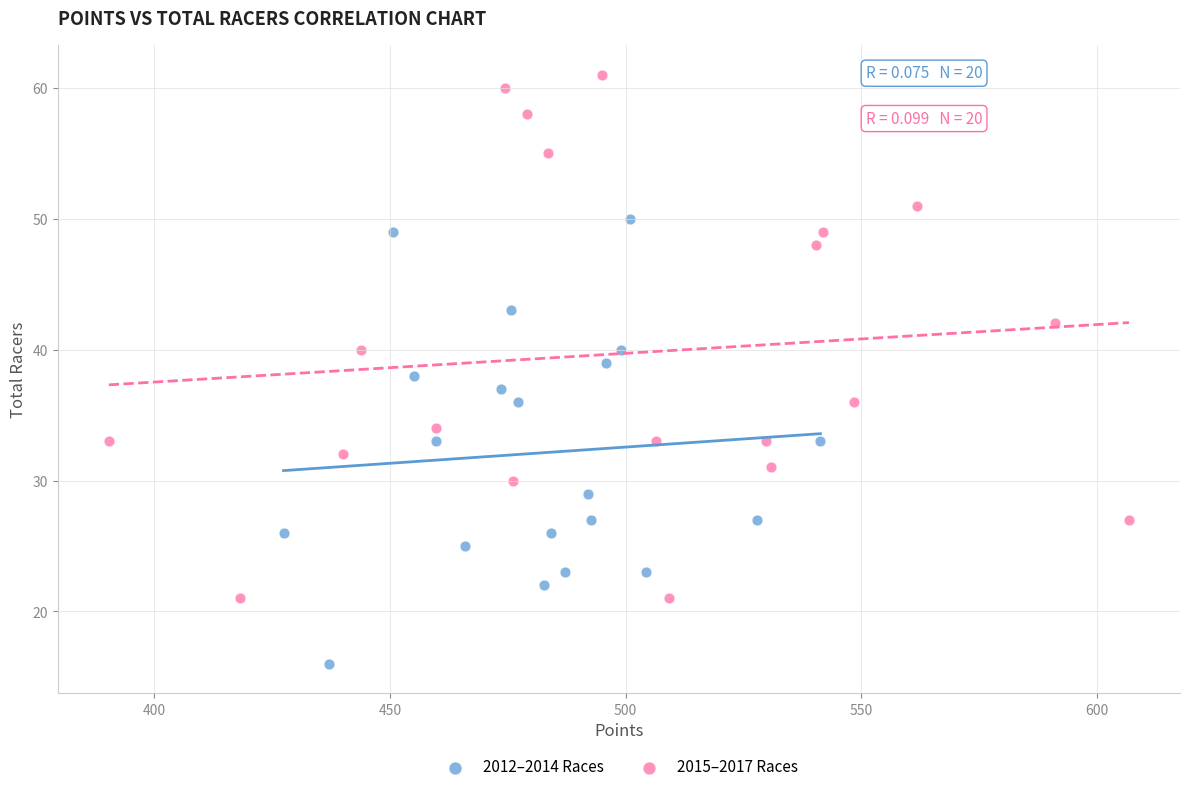

Which series has the widest spread of Y values?

2015–2017 Races